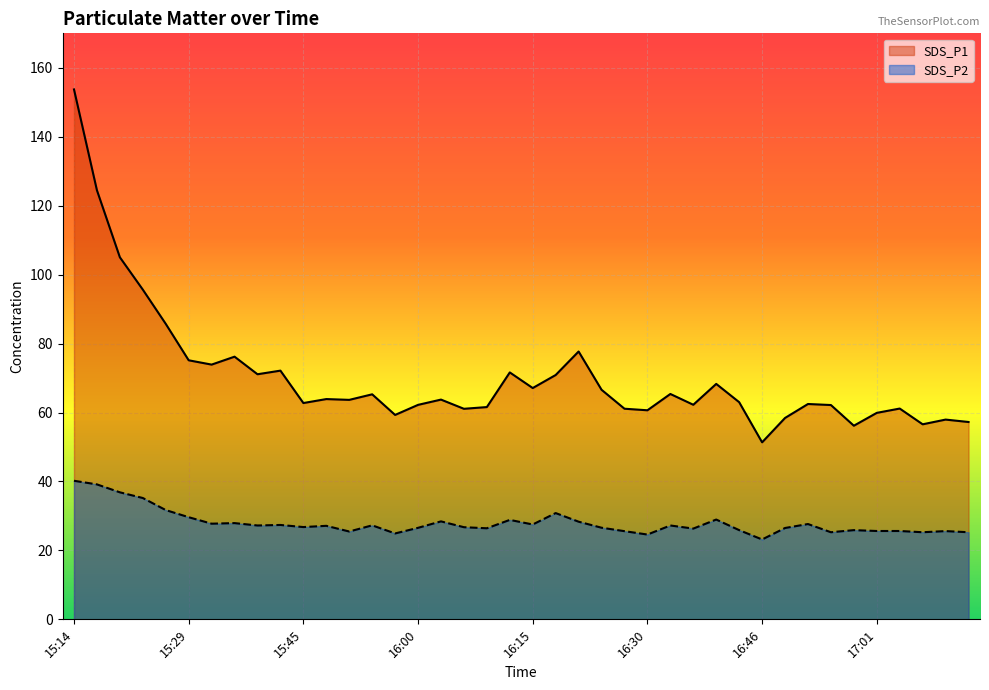

At which category does SDS_P1 reach its first local valley?

15:32